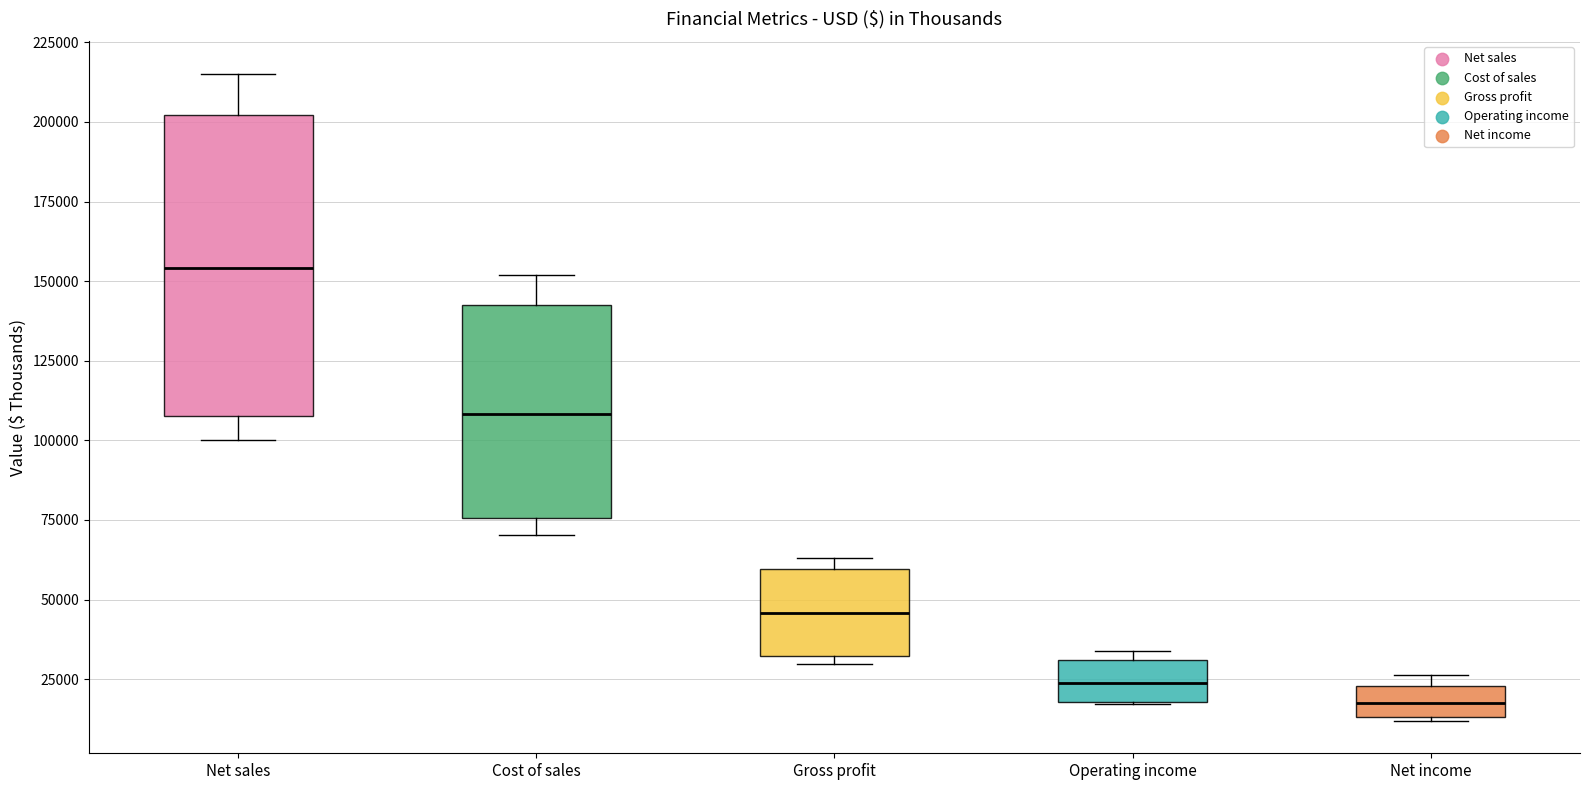

Which box is the tallest, from its lower edge to its upper edge?

Net sales